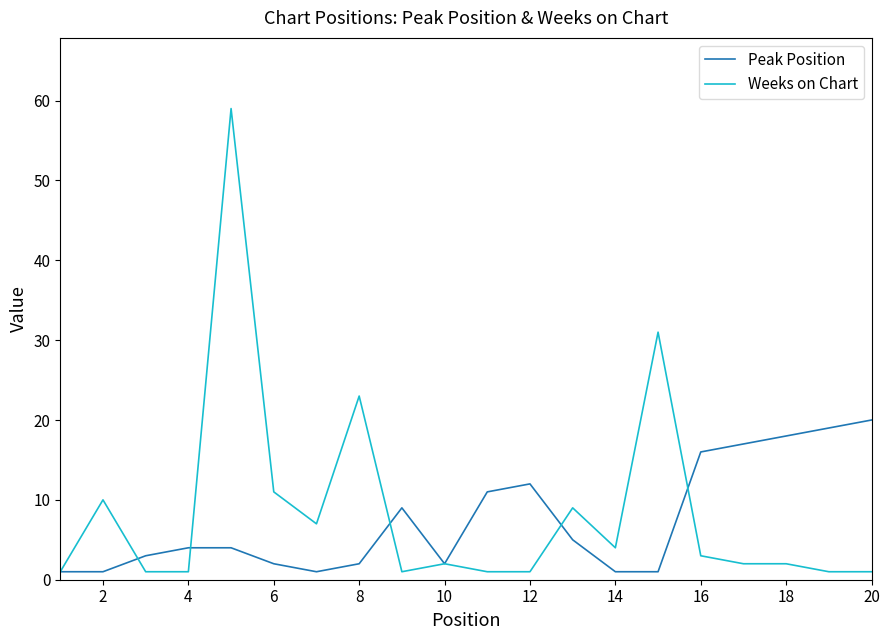

What is the highest value of the Weeks on Chart series?

59